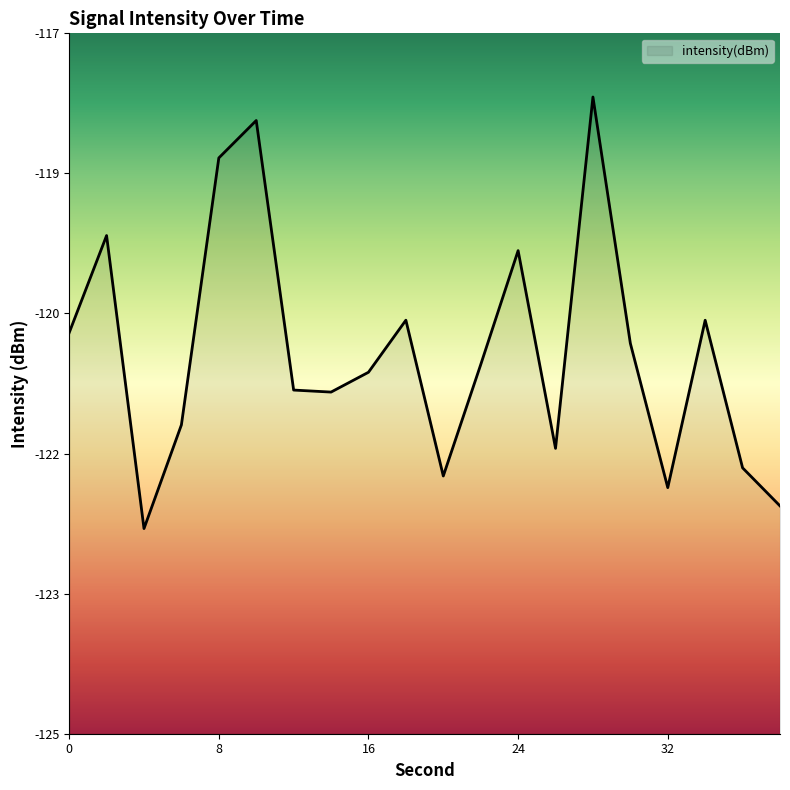

Rank the categories by value from lowest to highest.

4, 38, 32, 20, 36, 26, 6, 14, 12, 16, 22, 30, 0, 34, 18, 24, 2, 8, 10, 28